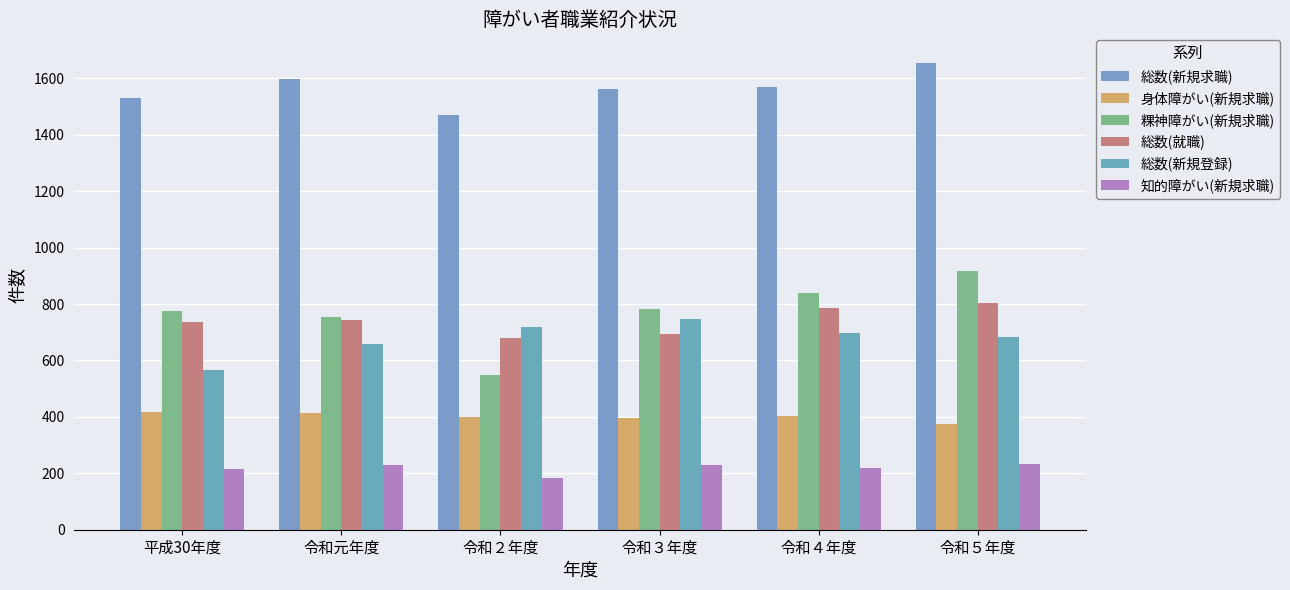

What is the label of the 4th bar from the left?

令和３年度